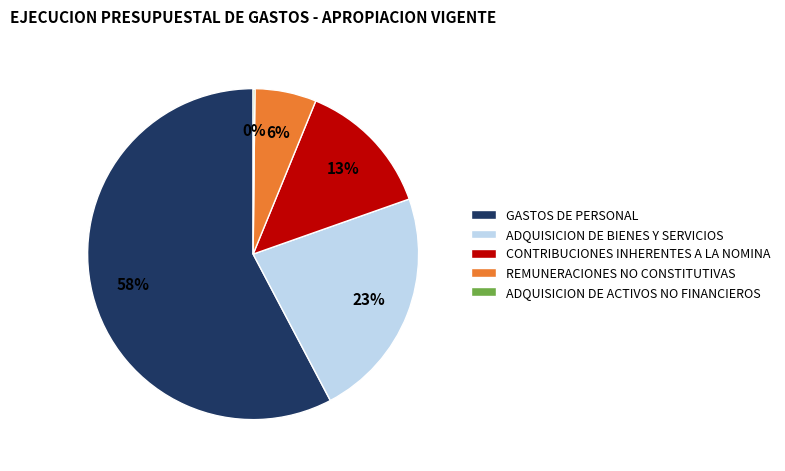

Approximately how many times larger is the value at CONTRIBUCIONES INHERENTES A LA NOMINA compared to ADQUISICION DE BIENES Y SERVICIOS?

0.6